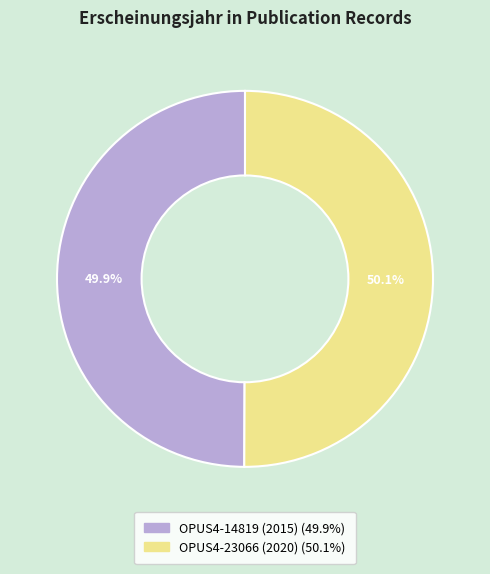

What is the ratio of the value at OPUS4-23066 (2020) to the value at OPUS4-14819 (2015)?

1.0